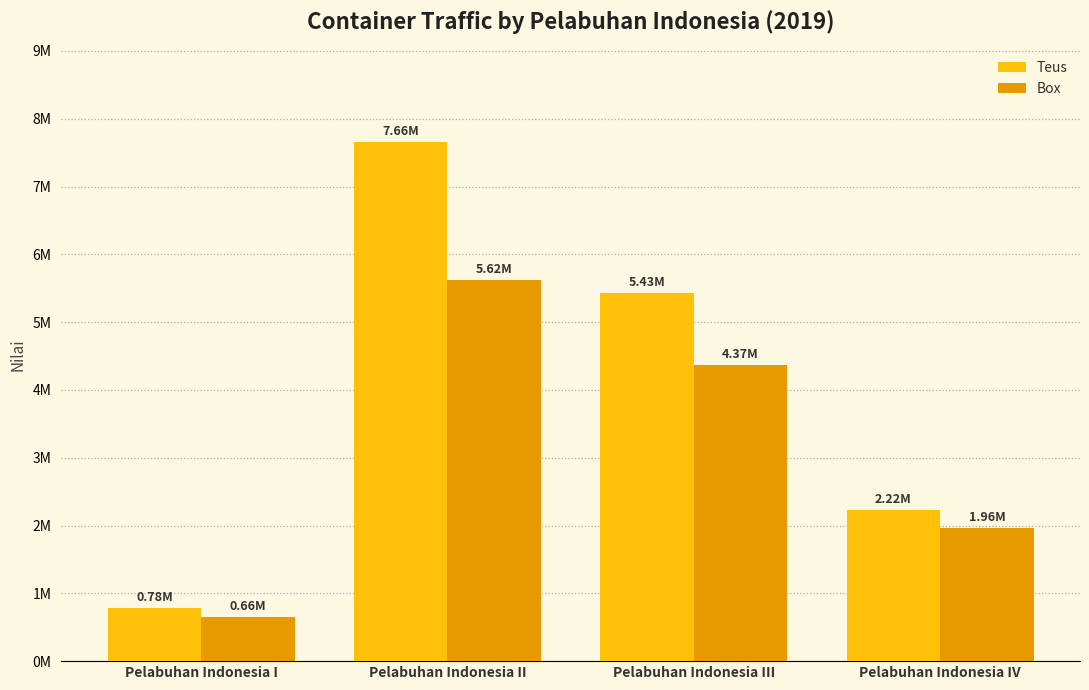

Are the bars grouped side by side (vs. stacked)?

Yes